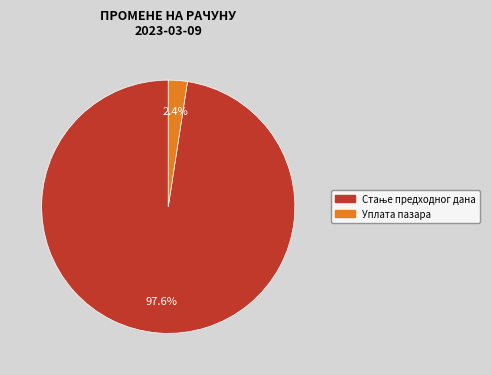

To the nearest percent, what percentage of the pie is Уплата пазара?

2%